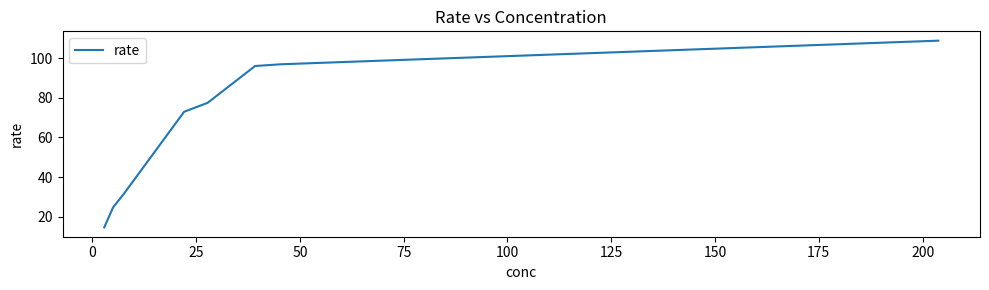

What is the average value?

65.4